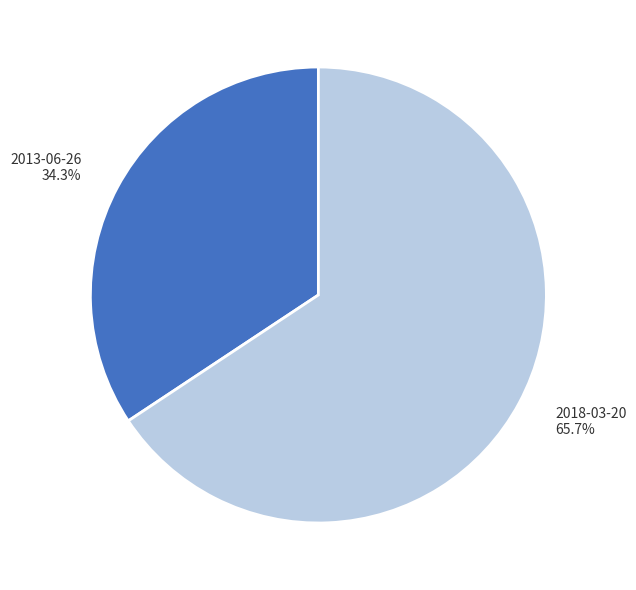

Is there a majority slice in this chart?

Yes